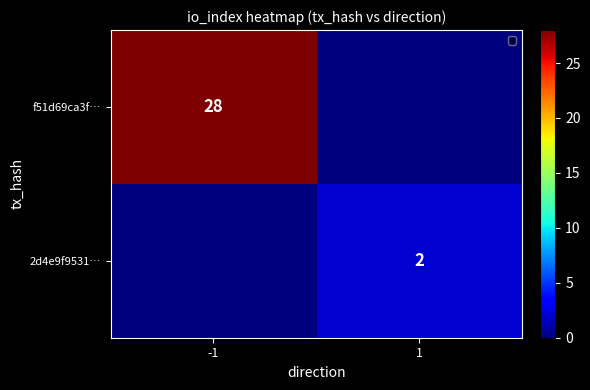

True or false: f51d69ca3f… has a value of 48 at -1.

False